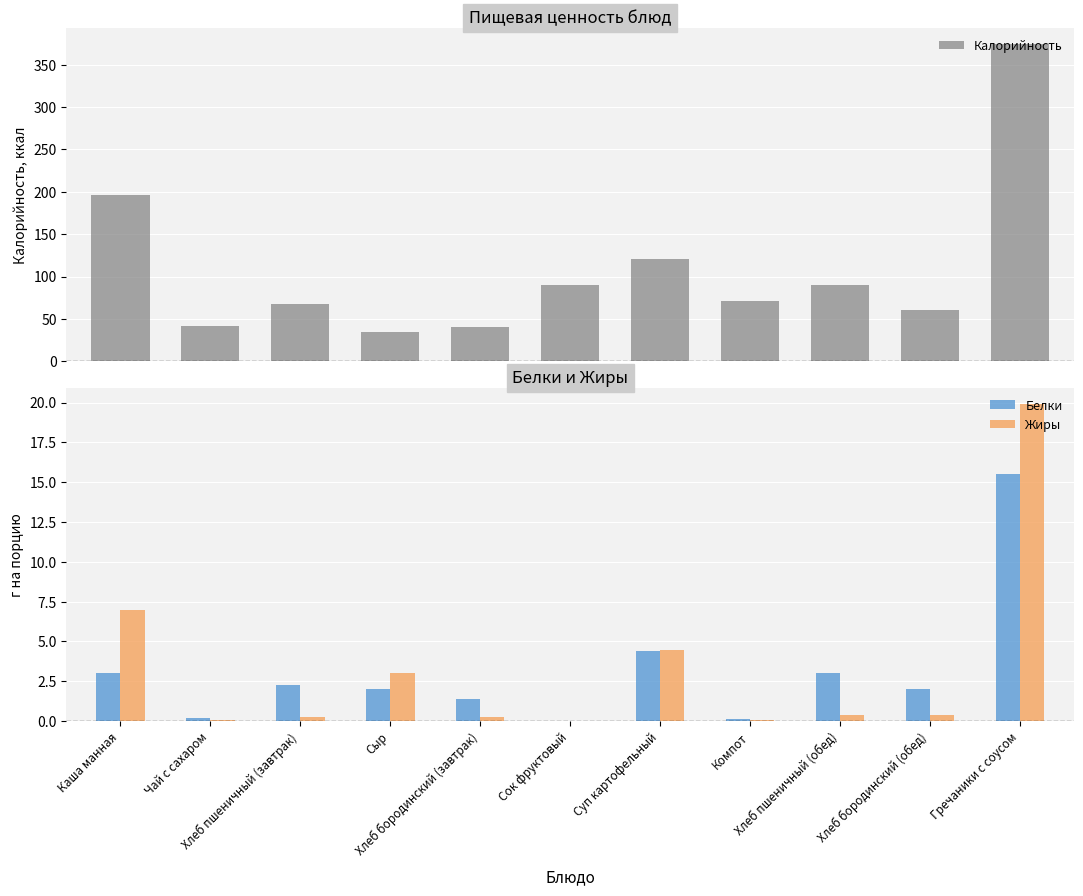

The Калорийность series shows 196.0 at Каша манная. True or false?

True